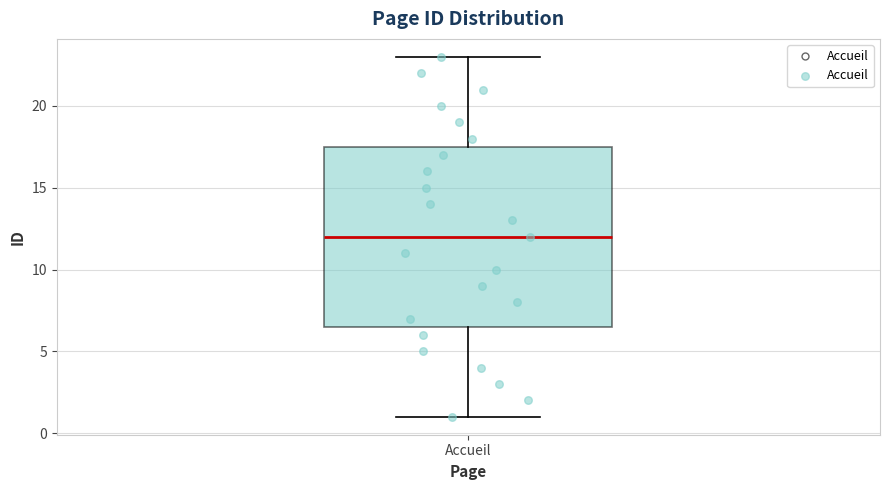

Where does the median line of the box for Accueil sit on the y-axis? The values are not printed on the chart, so give them approximately, as read against the axis.

12.0